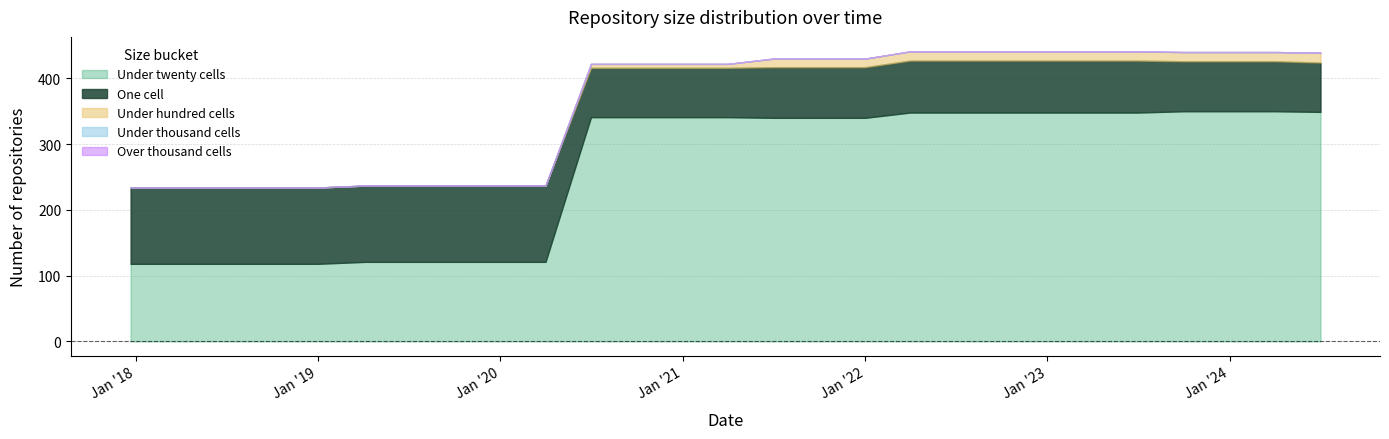

The value of one_cell at 2022-10-01 is 113. True or false?

False